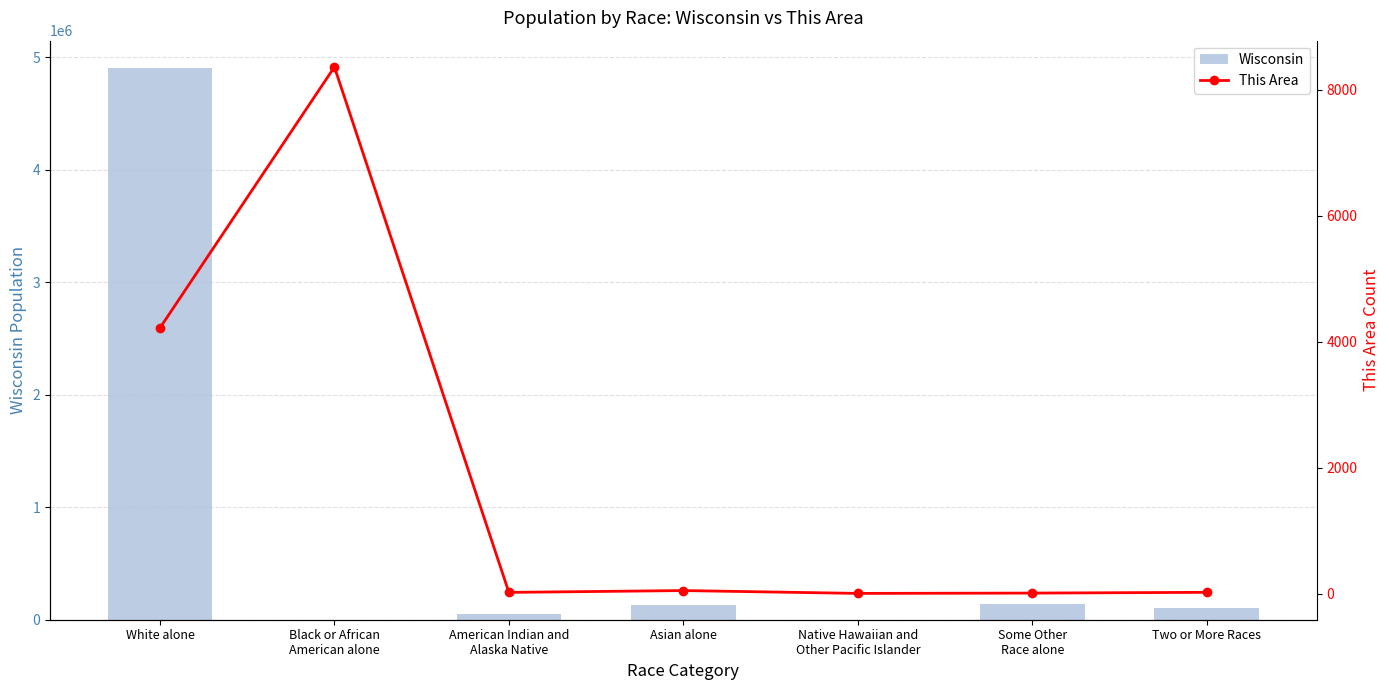

Reading left to right, extract all data points from this chart.

Wisconsin: 4902067	148	54526	129234	1827	135867	104317
This Area: 4217	8359	20	49	4	9	21